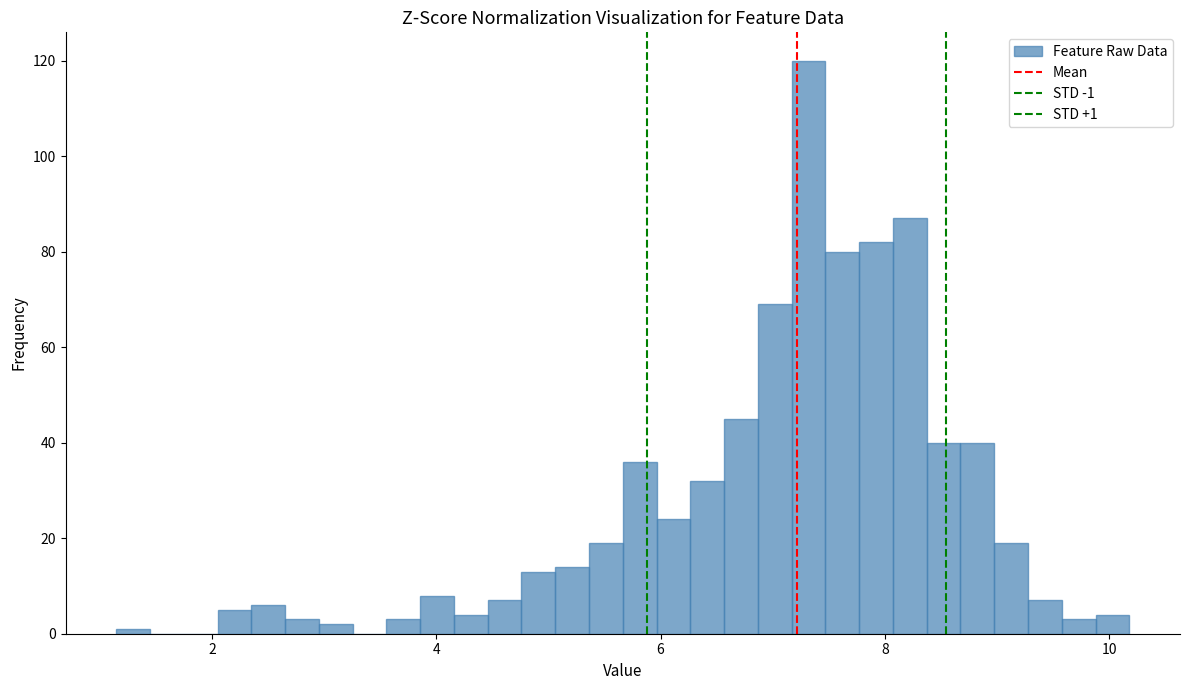

Read against the x-axis, roughly where is the centre of the tallest bar?

7.4